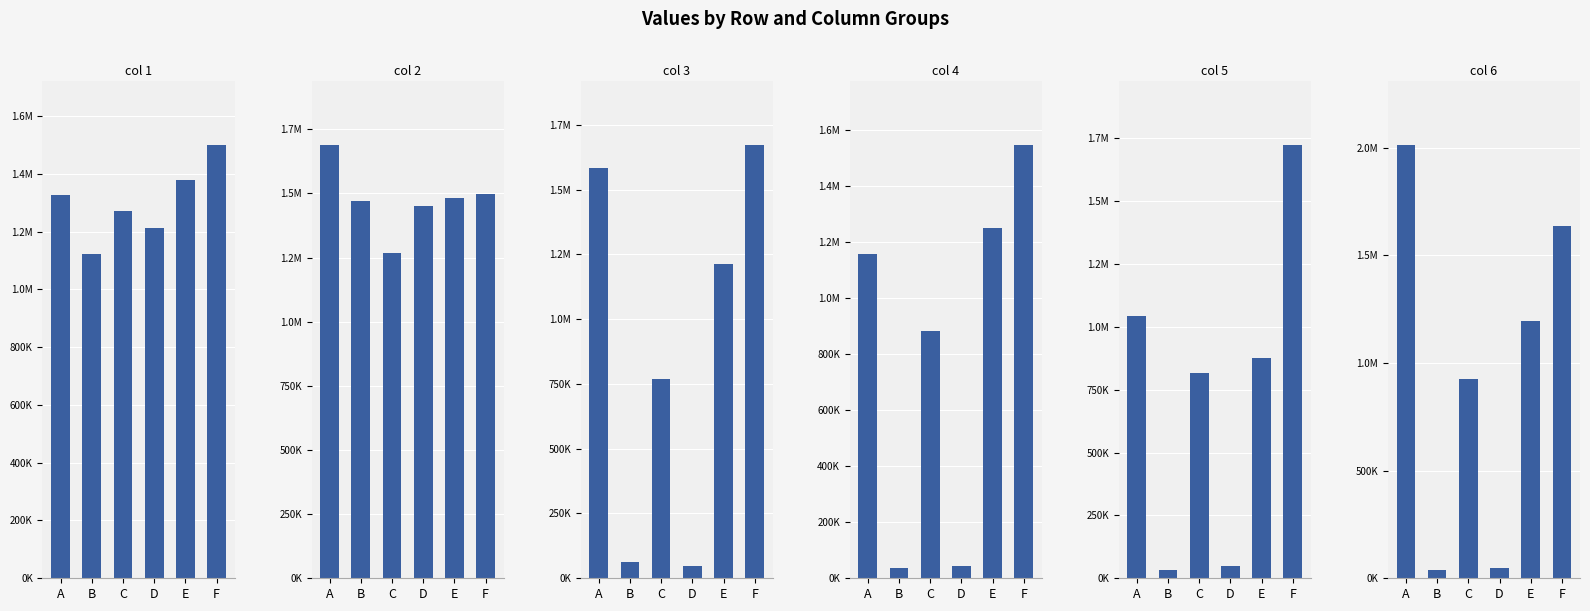

Is it true that col 6 equals 83713 at D?

False